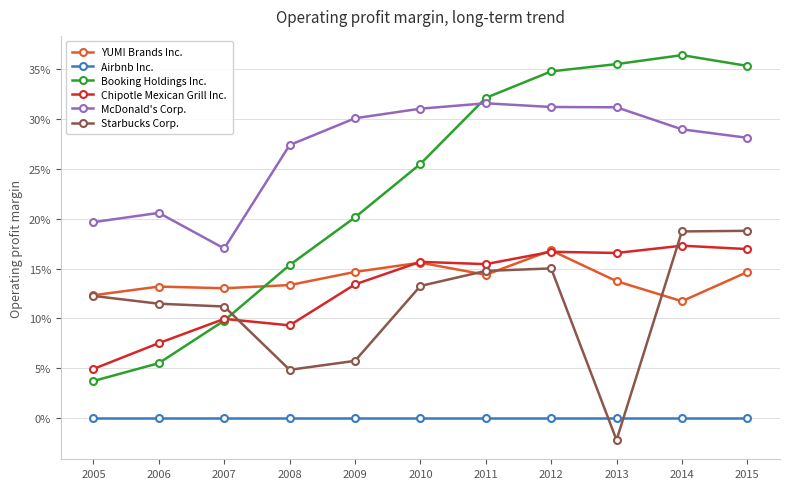

What is the value of the Booking Holdings Inc. point at the 6th from the left?

0.3